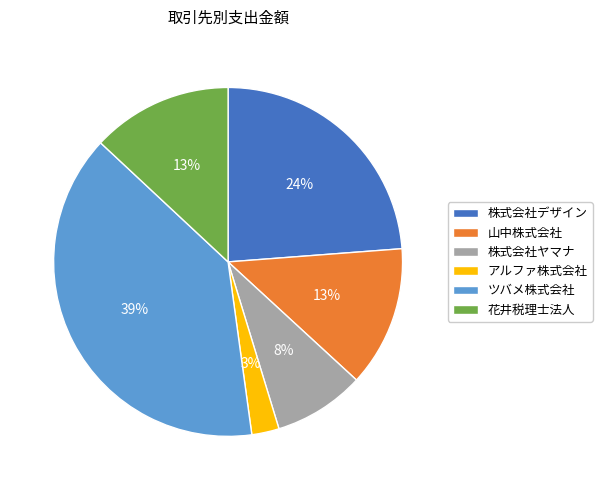

To the nearest percent, what is the combined percentage of 花井税理士法人 and 株式会社デザイン?

37%